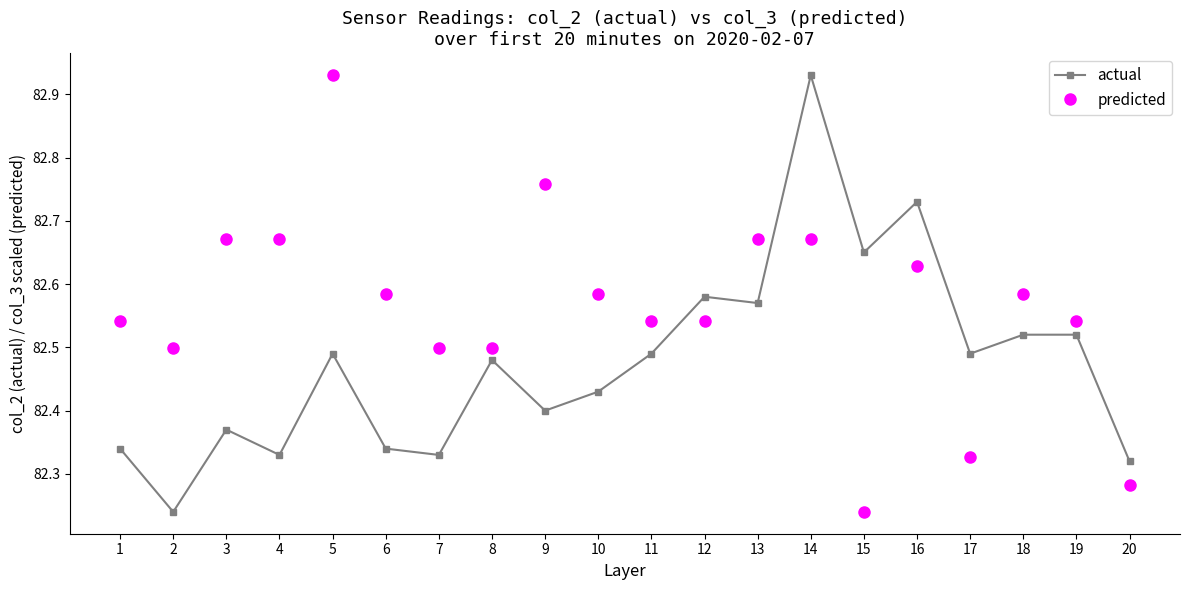

Rank the series at 13 from lowest to highest value.

actual, predicted